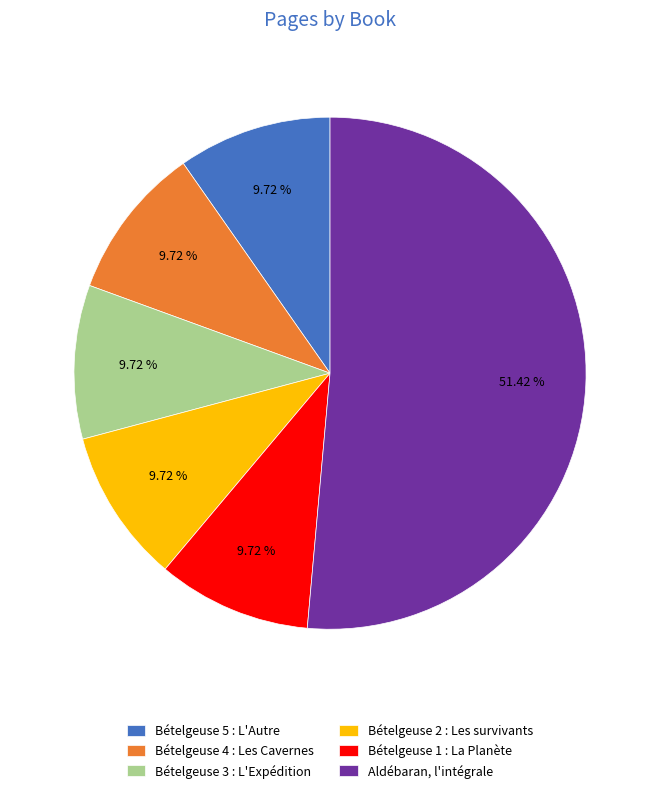

What is the ratio of the value at Bételgeuse 4 : Les Cavernes to the value at Bételgeuse 2 : Les survivants?

1.0